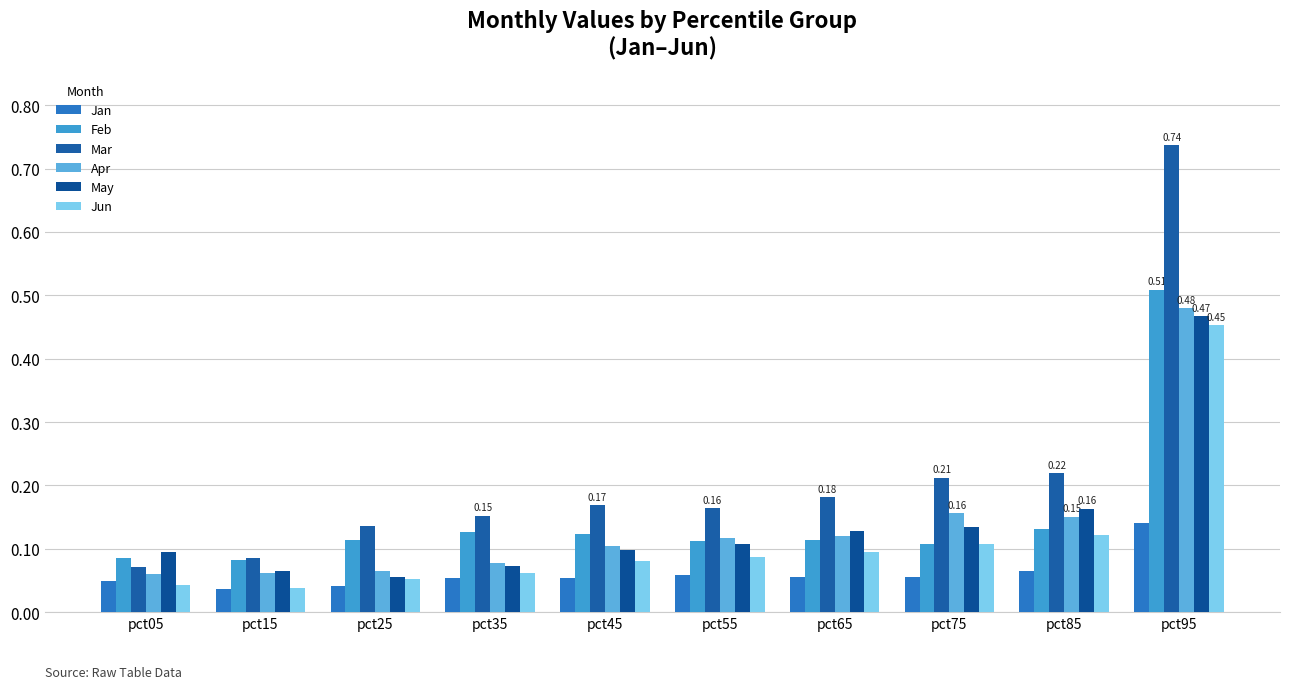

What are all the series names shown in the legend?

Jan, Feb, Mar, Apr, May, Jun